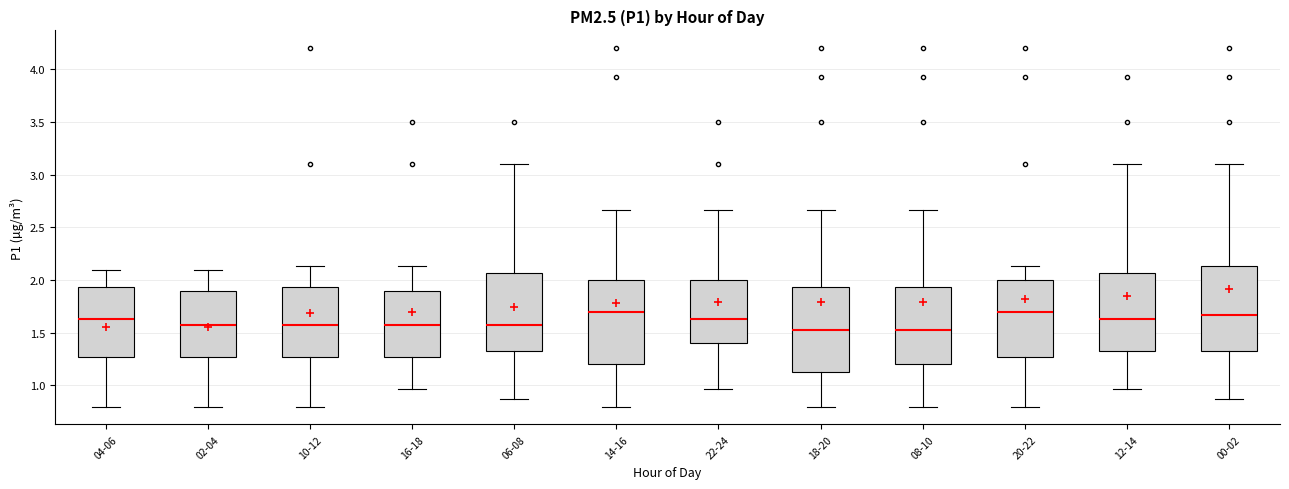

Where does the lower whisker of the box for 06-08 end on the y-axis? The values are not printed on the chart, so give them approximately, as read against the axis.

0.85